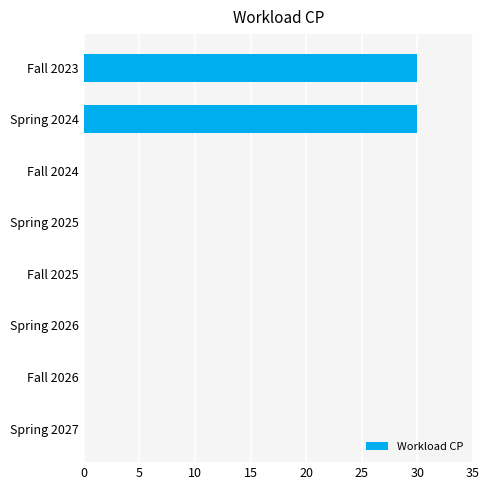

What is the change in value from Fall 2025 to Fall 2023?

+30